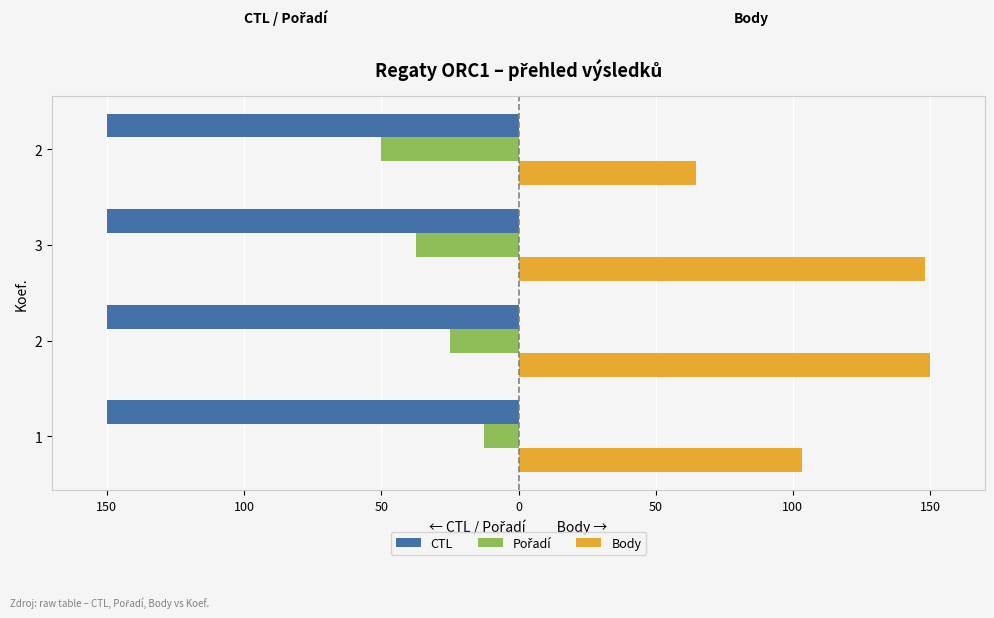

What is the value of the CTL bar at the 1st from the left?

-150.0